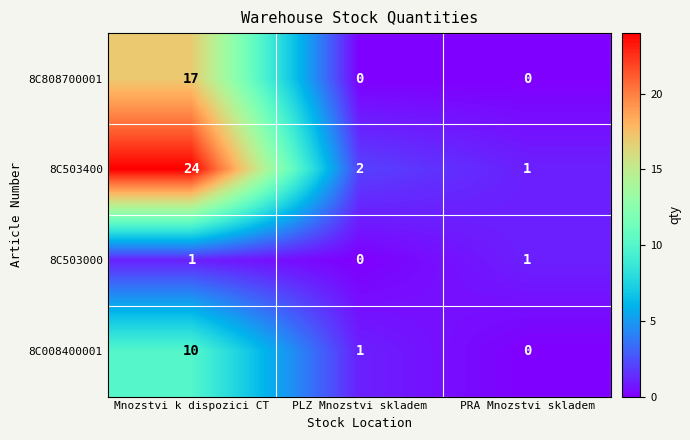

Count the number of data series in this chart.

4